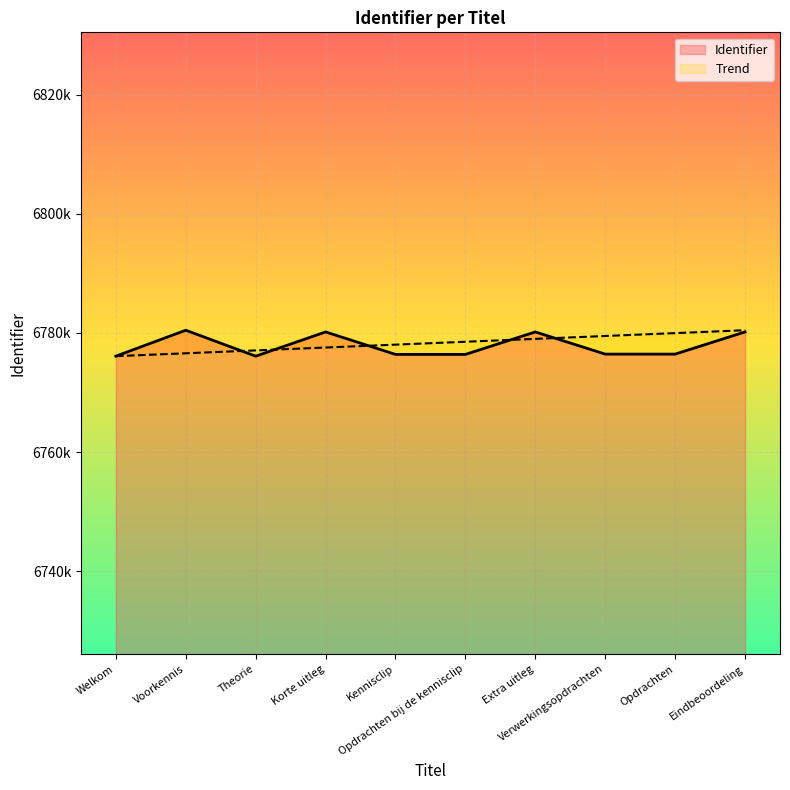

What is the change in value from Theorie to Korte uitleg?

+4066